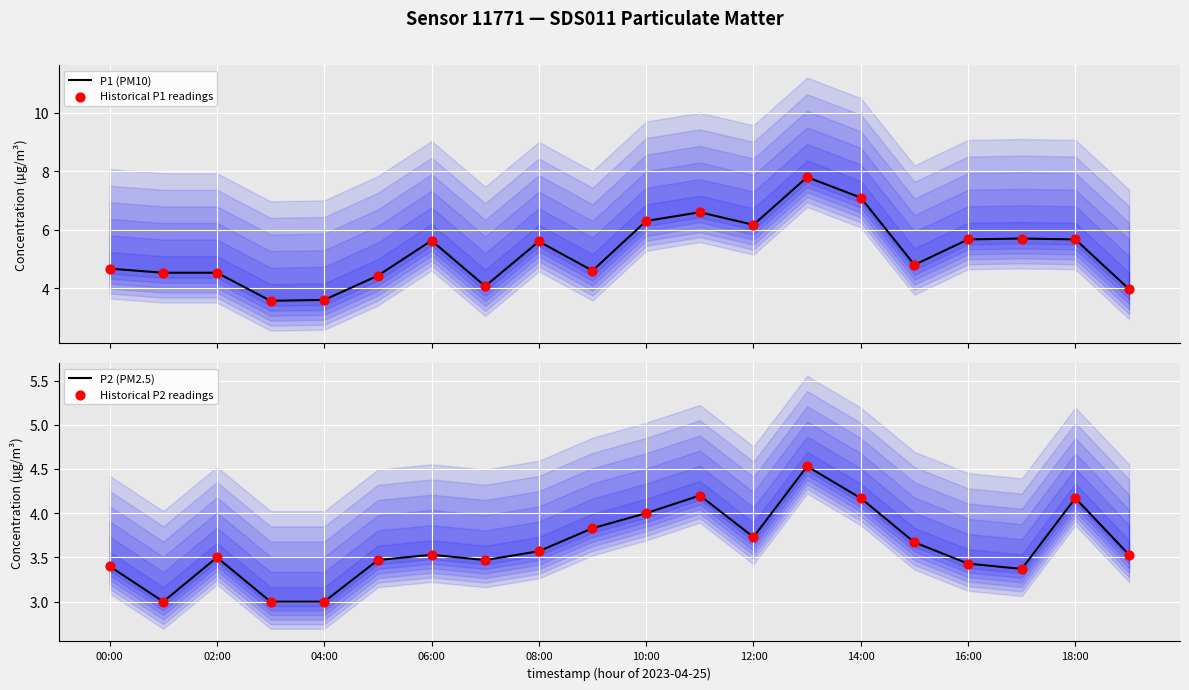

What is the lowest value of the P1 (PM10) series?

3.6